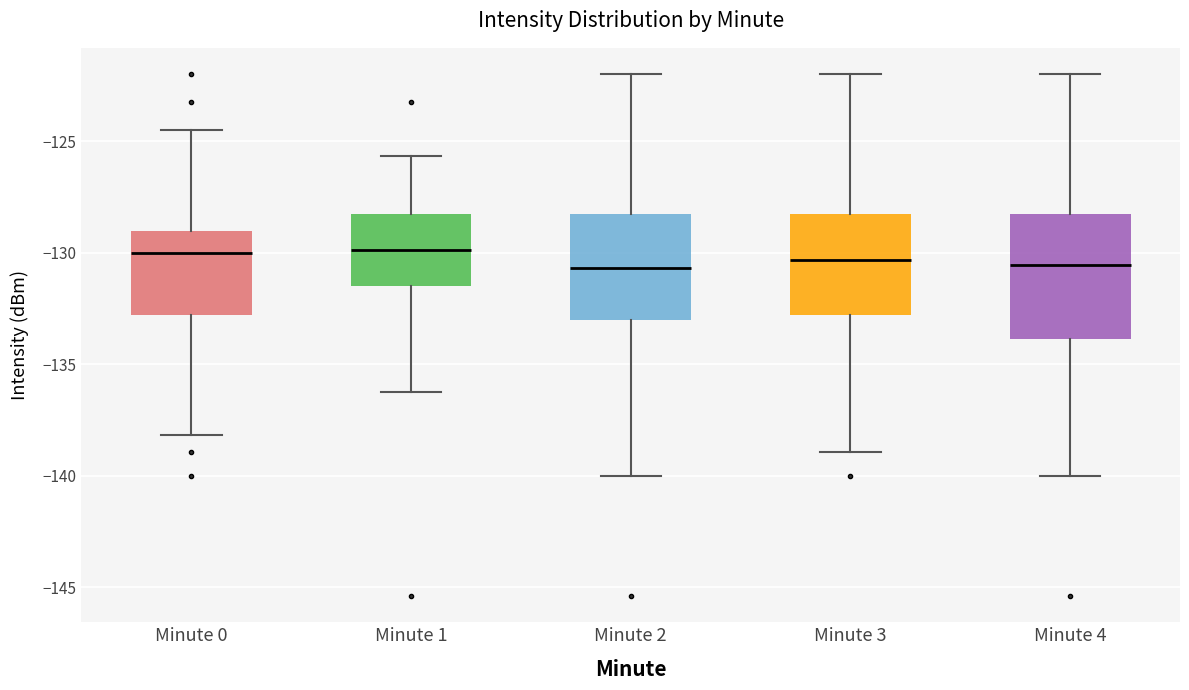

Reading left to right, transcribe this box plot: for each box, give where its median line is, the range the box spans, and where its two whiskers end, as read against the y-axis. The values are not printed on the chart, so give them approximately, as read against the axis.

Minute 0: median -130.0, box -133.0 to -129.0, whiskers -138.0 to -124.5
Minute 1: median -130.0, box -131.5 to -128.0, whiskers -136.0 to -125.5
Minute 2: median -130.5, box -133.0 to -128.0, whiskers -140.0 to -122.0
Minute 3: median -130.5, box -133.0 to -128.0, whiskers -139.0 to -122.0
Minute 4: median -130.5, box -134.0 to -128.0, whiskers -140.0 to -122.0